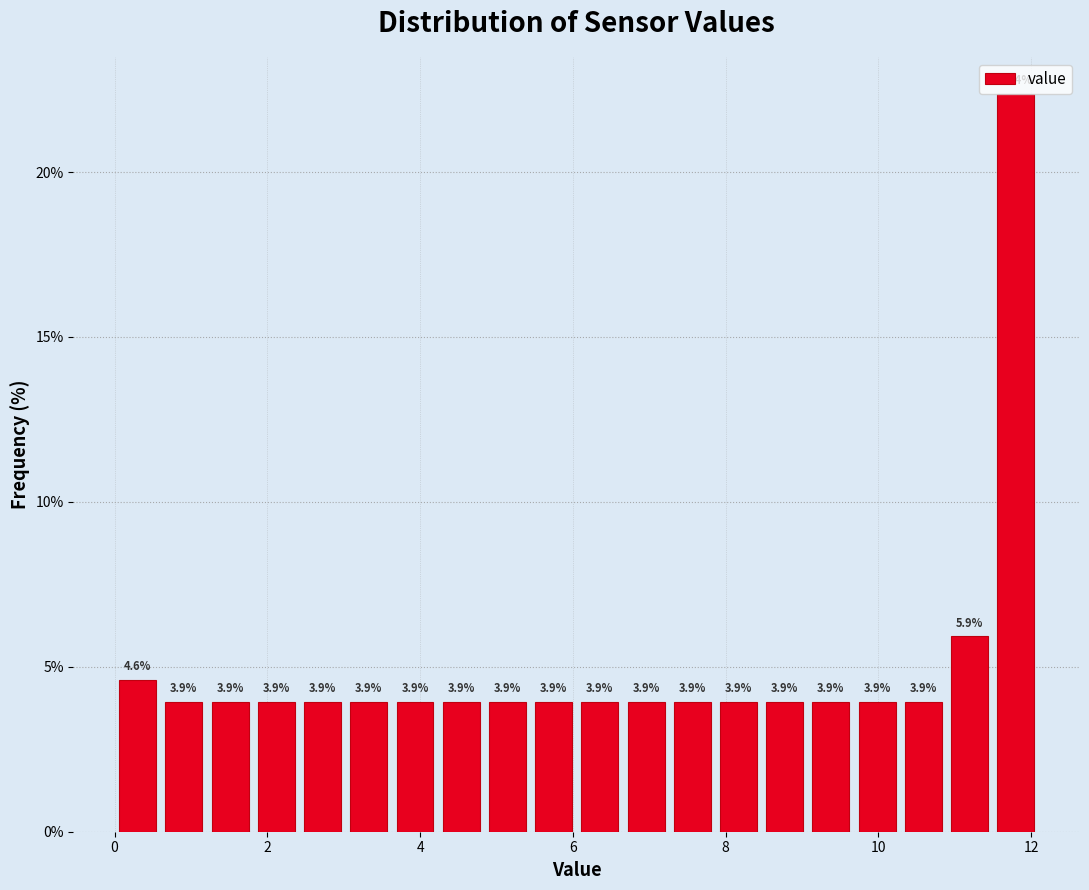

Read against the x-axis, roughly where is the centre of the tallest bar?

11.8